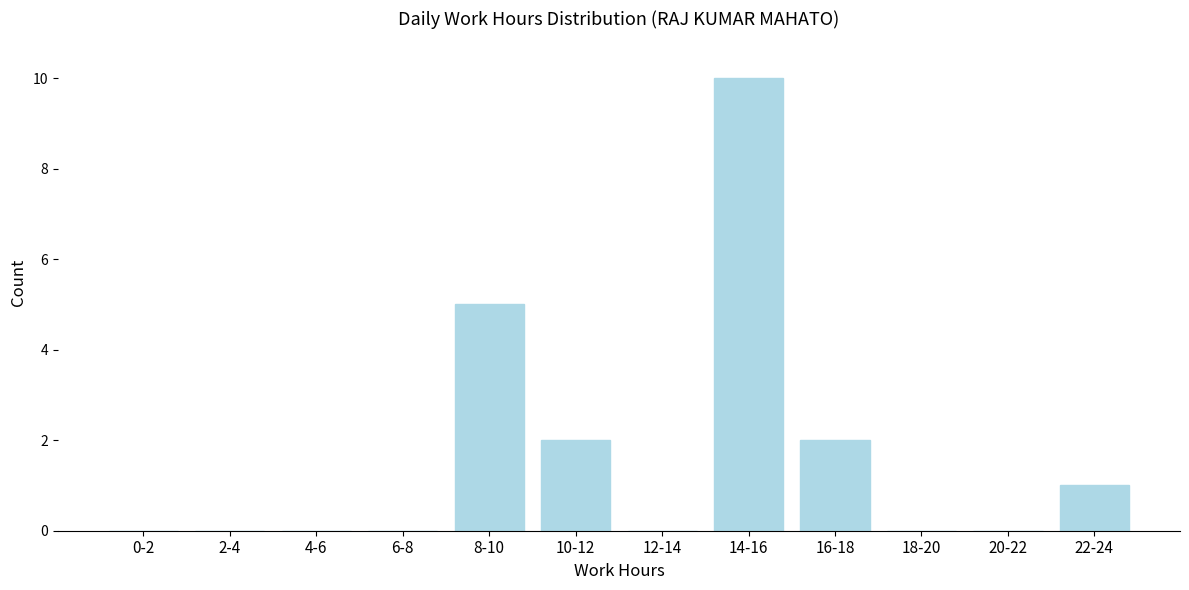

Reading right to left, what are all the values shown in this chart?

22-24=1	20-22=0	18-20=0	16-18=2	14-16=10	12-14=0	10-12=2	8-10=5	6-8=0	4-6=0	2-4=0	0-2=0